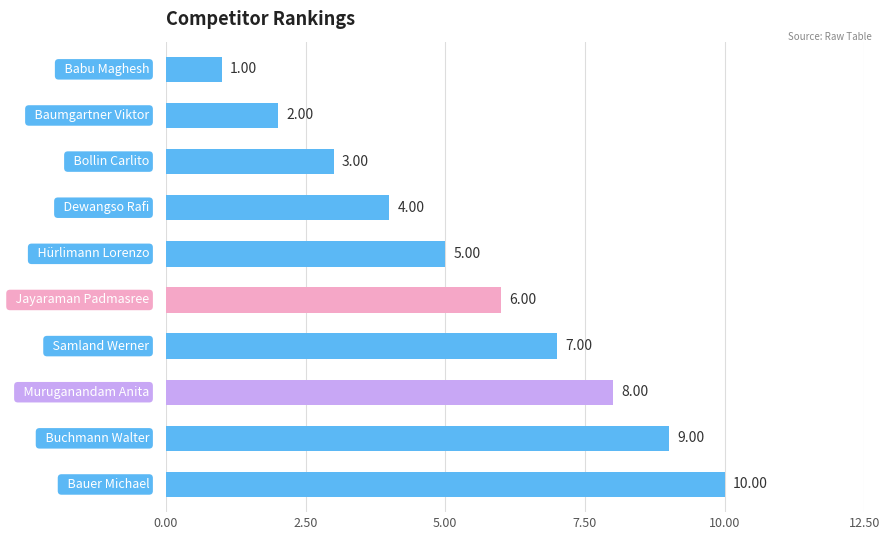

What is the average value?

6